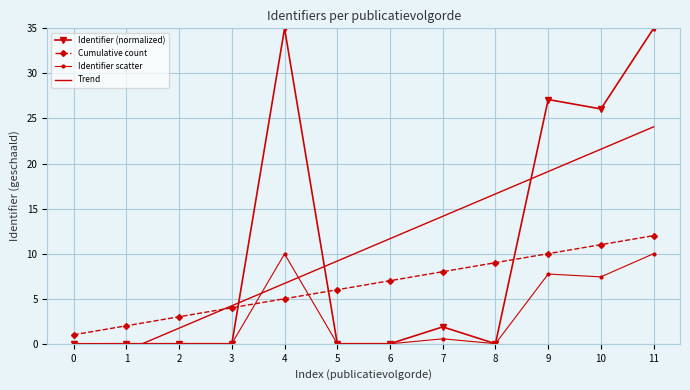

True or false: Identifier (normalized) and Identifier scatter cross at least once.

True